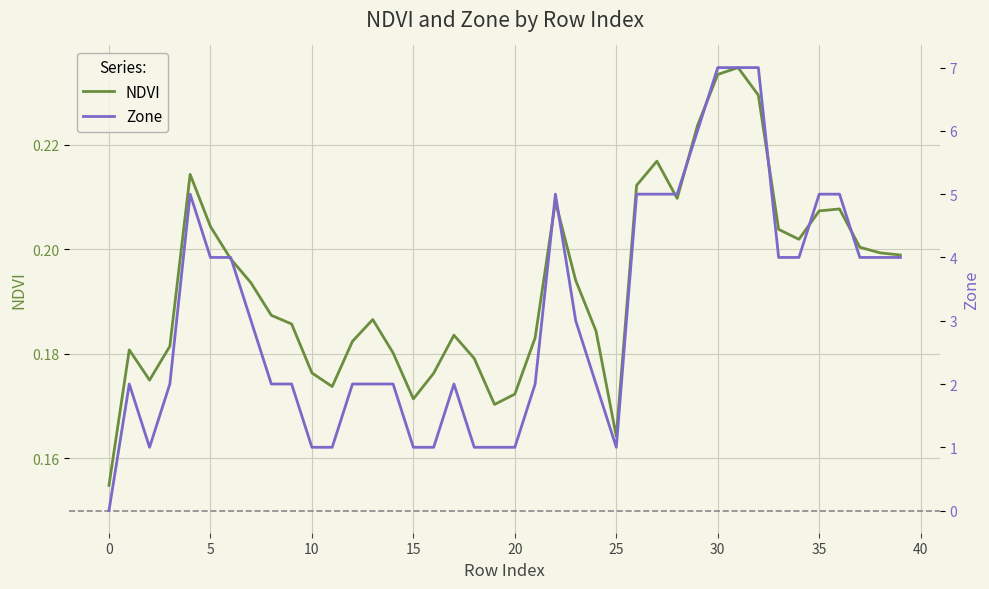

What are all the series names shown in the legend?

NDVI, Zone